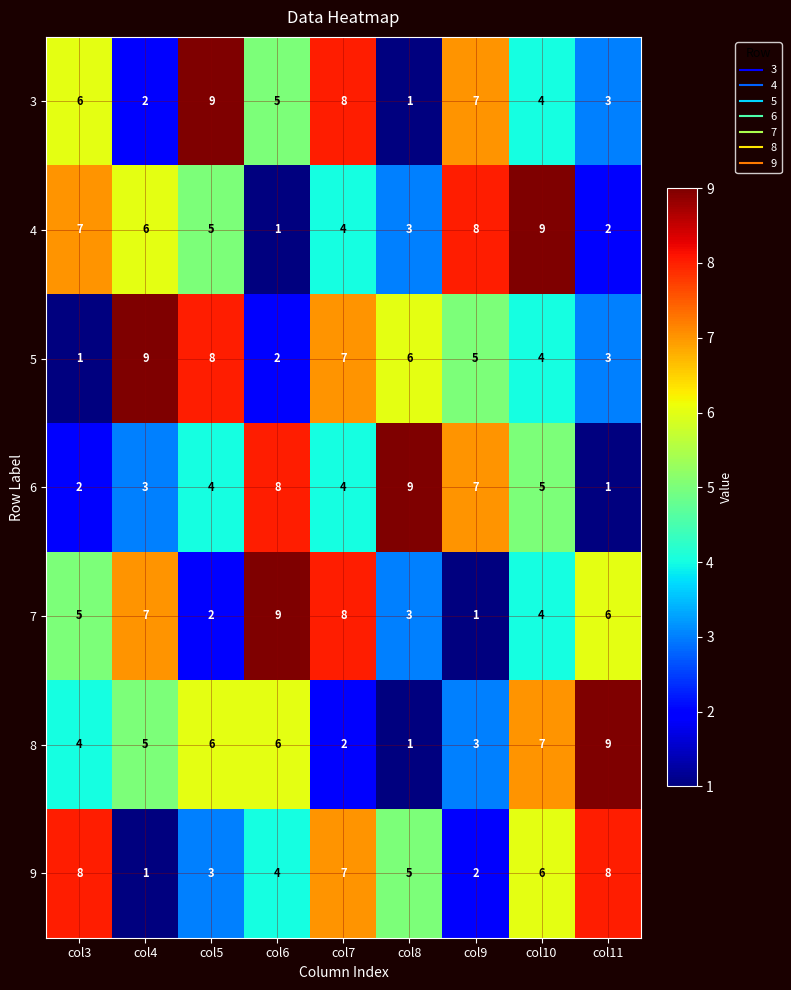

Rank the categories by 5 value from lowest to highest.

col3, col6, col11, col10, col9, col8, col7, col5, col4